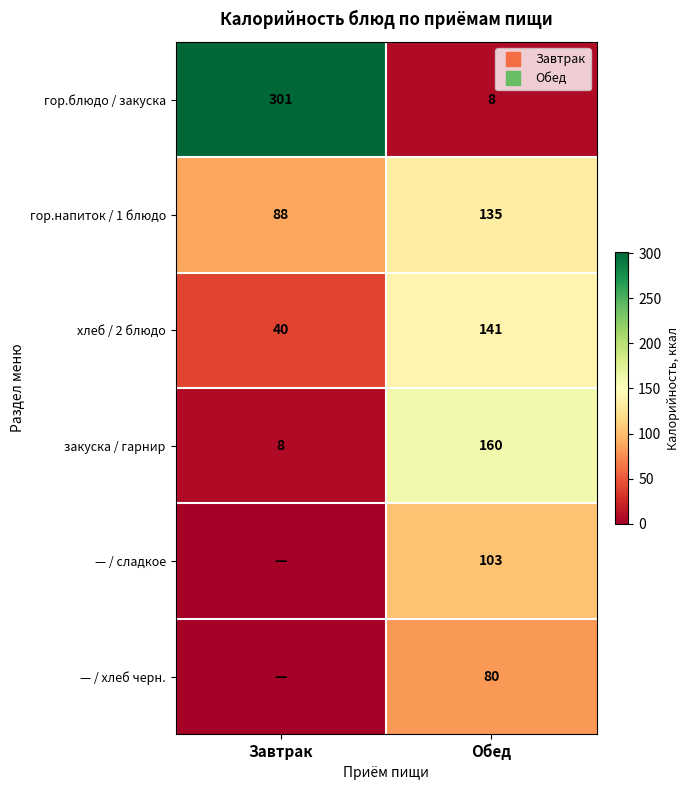

At which label does хлеб / 2 блюдо reach its peak?

Обед